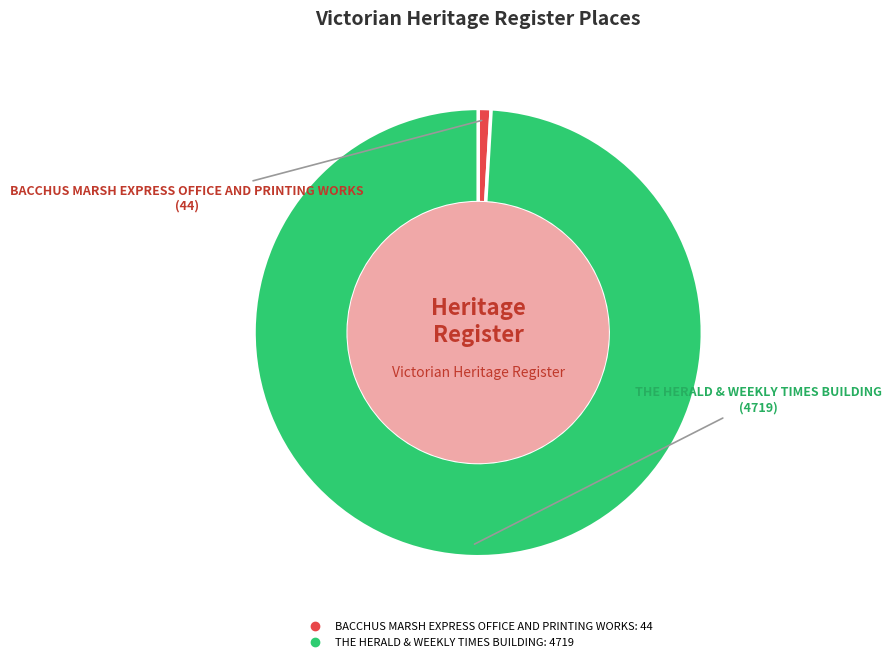

Count the number of slices in the pie.

2